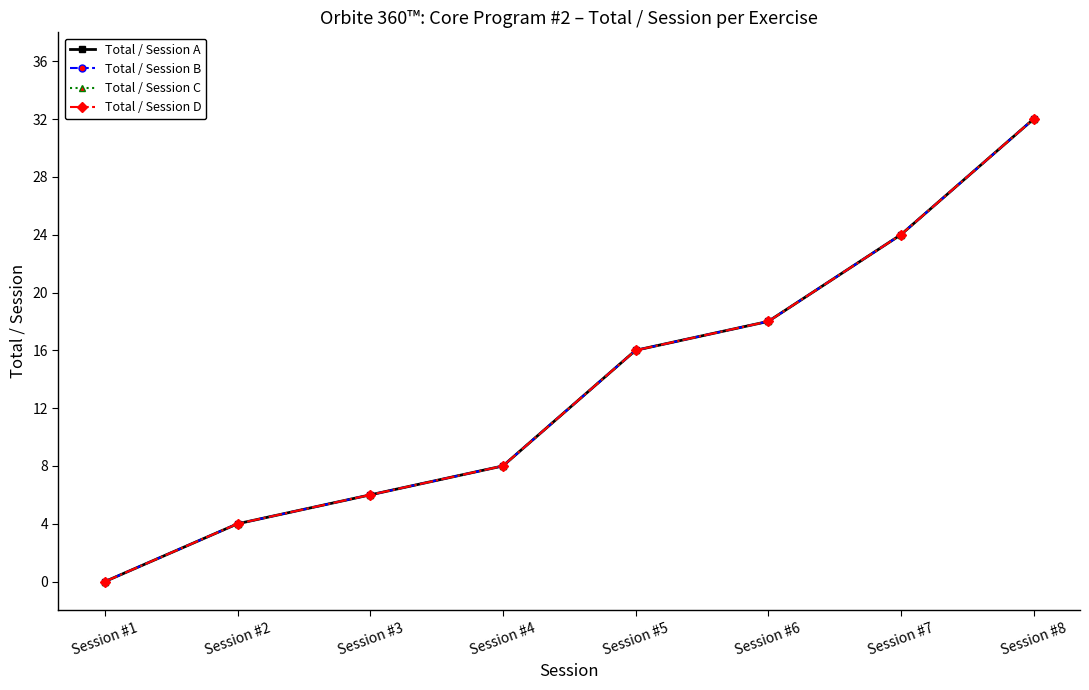

Is this an area chart (filled region under the line)?

No